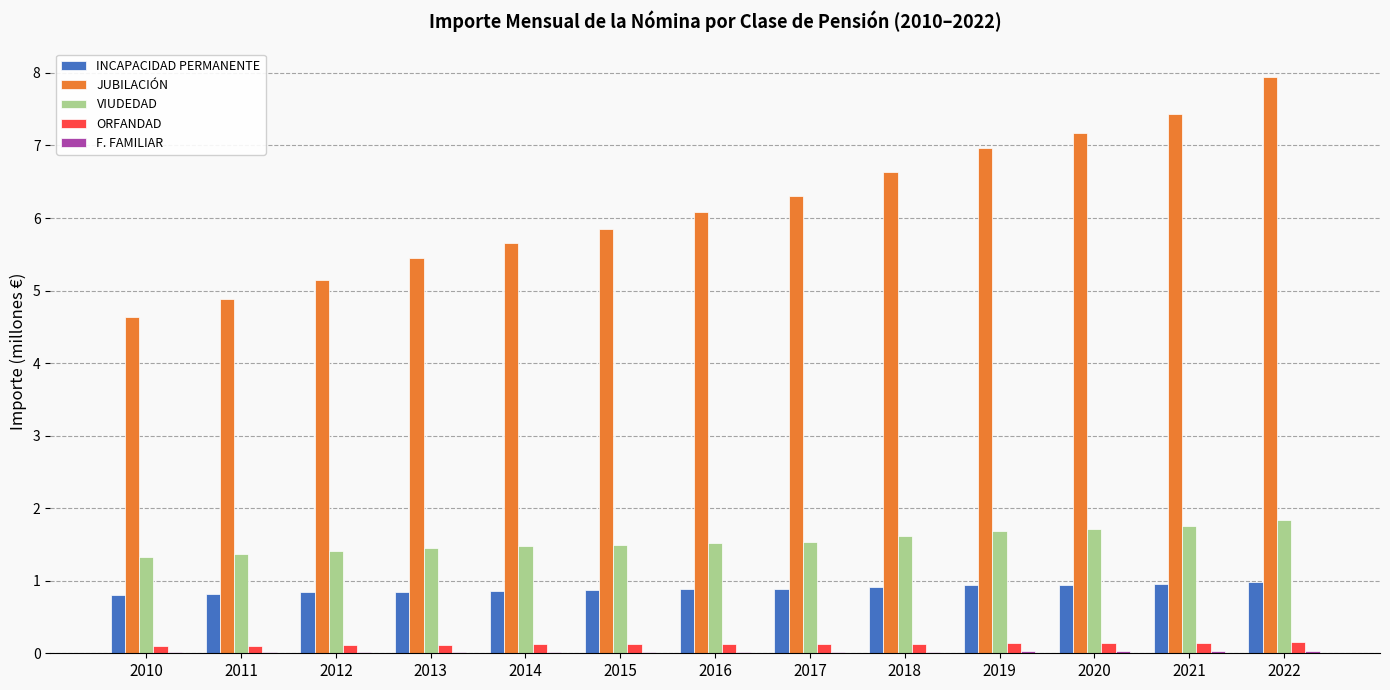

What is the highest value of the JUBILACIÓN series?

7.9